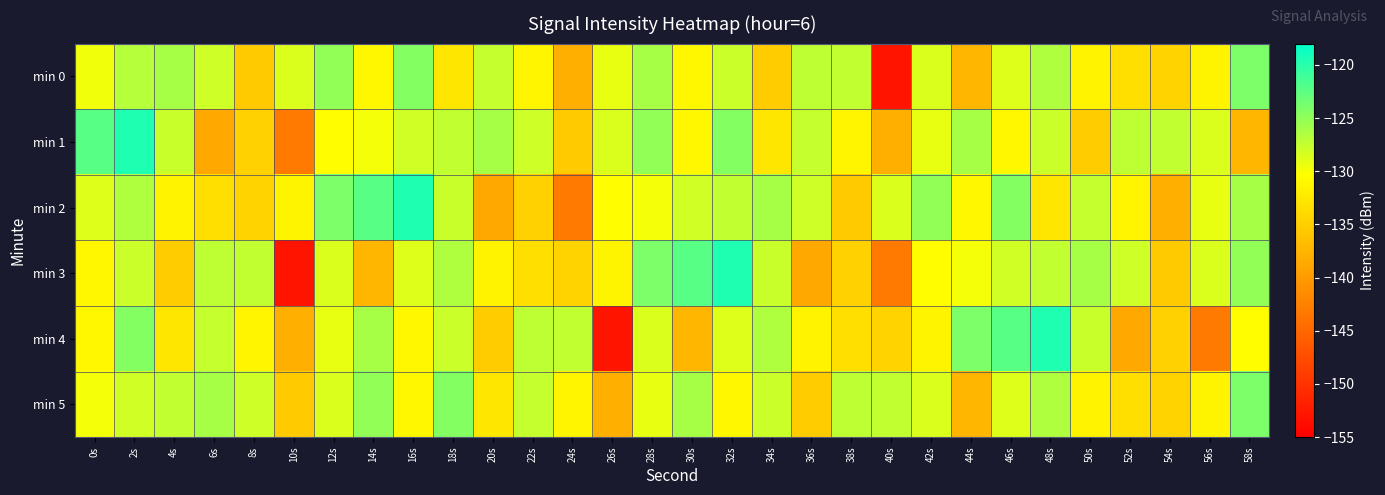

Reading right to left, what are all the values shown in this chart?

min 0: 58s=-124.0	56s=-131.3	54s=-134.5	52s=-133.4	50s=-131.5	48s=-126.5	46s=-128.7	44s=-137.3	42s=-128.6	40s=-153.0	38s=-127.3	36s=-127.2	34s=-135.3	32s=-127.9	30s=-131.1	28s=-126.1	26s=-129.3	24s=-138.1	22s=-131.2	20s=-127.5	18s=-132.7	16s=-124.4	14s=-131.0	12s=-125.1	10s=-128.6	8s=-135.3	6s=-128.0	4s=-126.1	2s=-126.8	0s=-129.7
min 1: 58s=-137.3	56s=-128.6	54s=-127.3	52s=-127.2	50s=-135.3	48s=-127.9	46s=-131.1	44s=-126.1	42s=-129.3	40s=-138.1	38s=-131.2	36s=-127.5	34s=-132.7	32s=-124.4	30s=-131.0	28s=-125.1	26s=-128.6	24s=-135.3	22s=-128.0	20s=-126.1	18s=-127.4	16s=-128.1	14s=-129.8	12s=-130.6	10s=-143.1	8s=-134.7	6s=-138.7	4s=-127.7	2s=-119.6	0s=-122.3
min 2: 58s=-126.1	56s=-129.3	54s=-138.1	52s=-131.2	50s=-127.5	48s=-132.7	46s=-124.4	44s=-131.0	42s=-125.1	40s=-128.6	38s=-135.3	36s=-128.0	34s=-126.1	32s=-127.4	30s=-128.1	28s=-129.8	26s=-130.6	24s=-143.1	22s=-134.7	20s=-138.7	18s=-127.7	16s=-119.6	14s=-122.3	12s=-124.0	10s=-131.3	8s=-134.5	6s=-133.4	4s=-131.5	2s=-126.5	0s=-128.7
min 3: 58s=-125.1	56s=-128.6	54s=-135.3	52s=-128.0	50s=-126.1	48s=-127.4	46s=-128.1	44s=-129.8	42s=-130.6	40s=-143.1	38s=-134.7	36s=-138.7	34s=-127.7	32s=-119.6	30s=-122.3	28s=-124.0	26s=-131.3	24s=-134.5	22s=-133.4	20s=-131.5	18s=-126.5	16s=-128.7	14s=-137.3	12s=-128.6	10s=-153.0	8s=-127.3	6s=-127.2	4s=-135.3	2s=-127.9	0s=-131.1
min 4: 58s=-130.6	56s=-143.1	54s=-134.7	52s=-138.7	50s=-127.7	48s=-119.6	46s=-122.3	44s=-124.0	42s=-131.3	40s=-134.5	38s=-133.4	36s=-131.5	34s=-126.5	32s=-128.7	30s=-137.3	28s=-128.6	26s=-153.0	24s=-127.3	22s=-127.2	20s=-135.3	18s=-127.9	16s=-131.1	14s=-126.1	12s=-129.3	10s=-138.1	8s=-131.2	6s=-127.5	4s=-132.7	2s=-124.4	0s=-131.0
min 5: 58s=-124.0	56s=-131.3	54s=-134.5	52s=-133.4	50s=-131.5	48s=-126.5	46s=-128.7	44s=-137.3	42s=-128.6	40s=-127.3	38s=-127.2	36s=-135.3	34s=-127.9	32s=-131.1	30s=-126.1	28s=-129.3	26s=-138.1	24s=-131.2	22s=-127.5	20s=-132.7	18s=-124.4	16s=-131.0	14s=-125.1	12s=-128.6	10s=-135.3	8s=-128.0	6s=-126.1	4s=-127.4	2s=-128.1	0s=-129.8